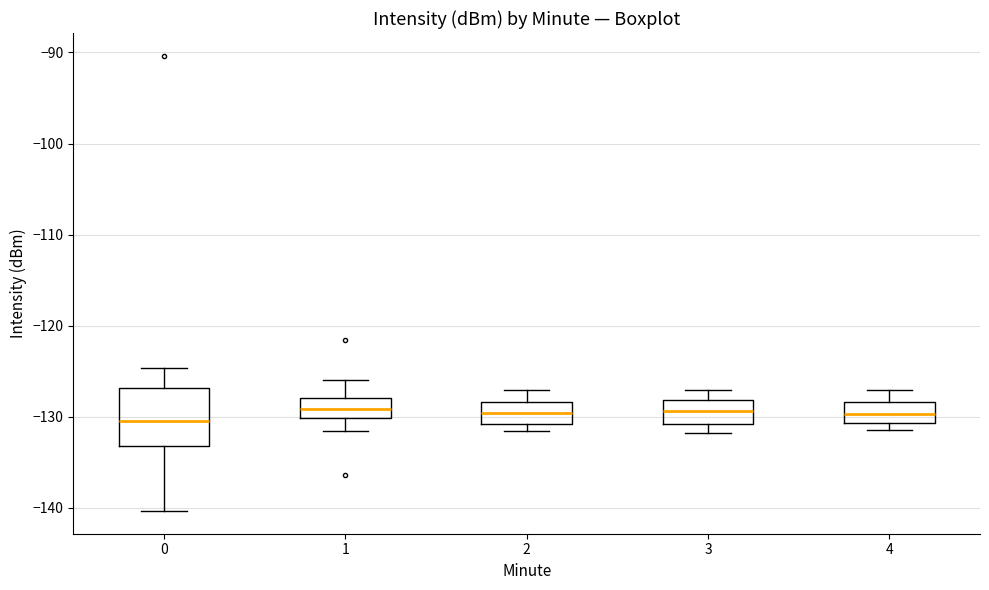

Which box is the tallest, from its lower edge to its upper edge?

0